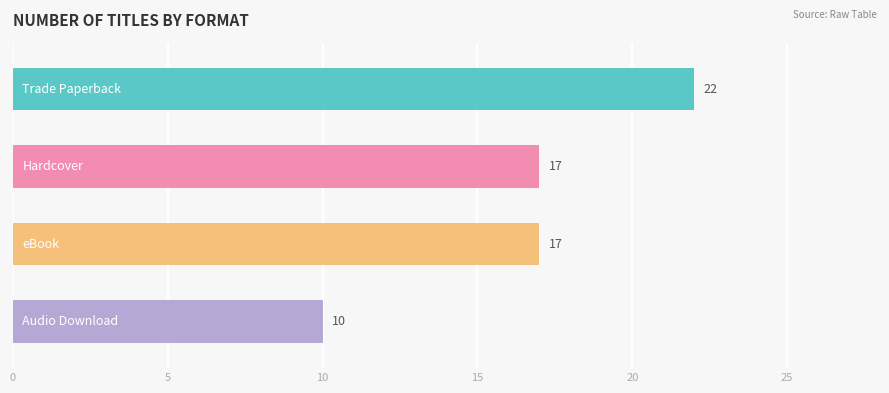

What is the sum of all values?

66